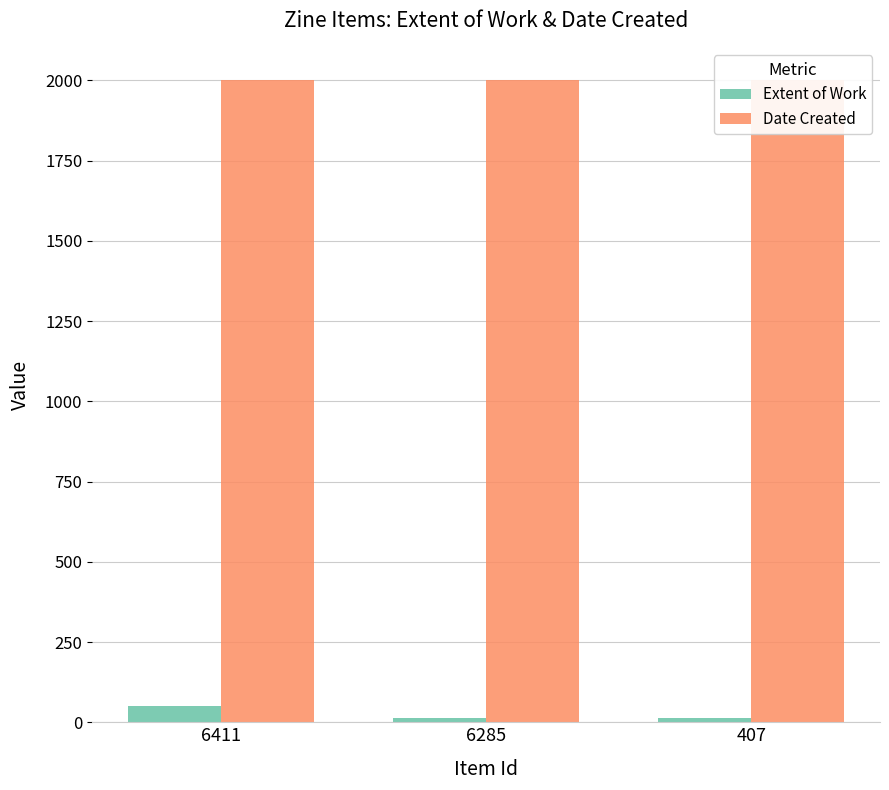

Reading right to left, list all the values displayed in this chart.

Extent of Work: 407=12	6285=12	6411=52
Date Created: 407=2001	6285=2001	6411=2001